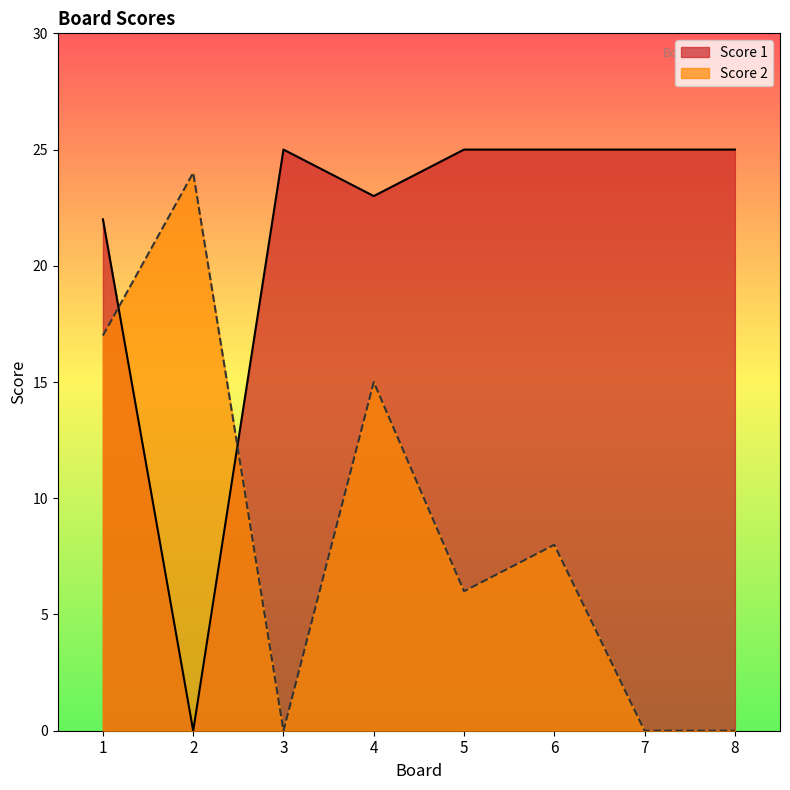

What is the average value of the Score 2 series?

9